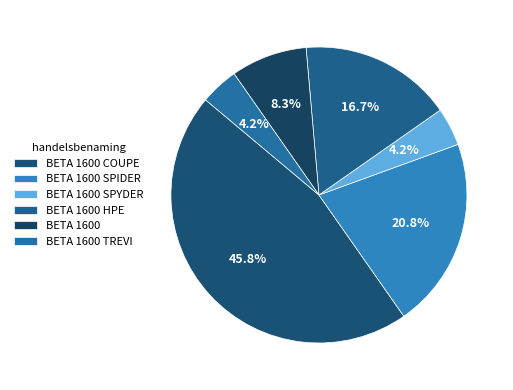

To the nearest percent, what portion does BETA 1600 SPIDER represent?

21%